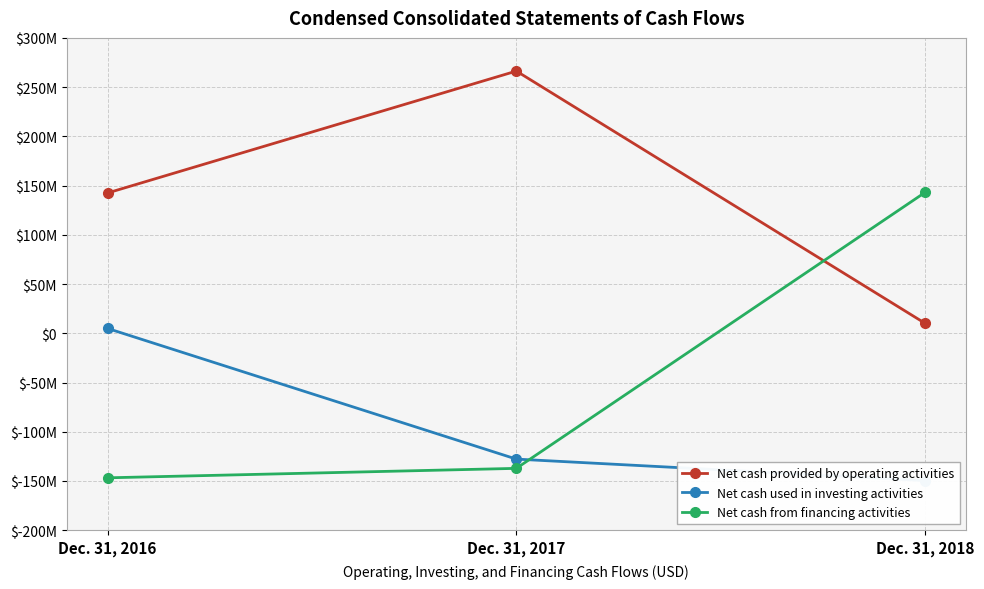

List the labels in order of Net cash from financing activities value, largest first.

Dec. 31, 2018, Dec. 31, 2017, Dec. 31, 2016